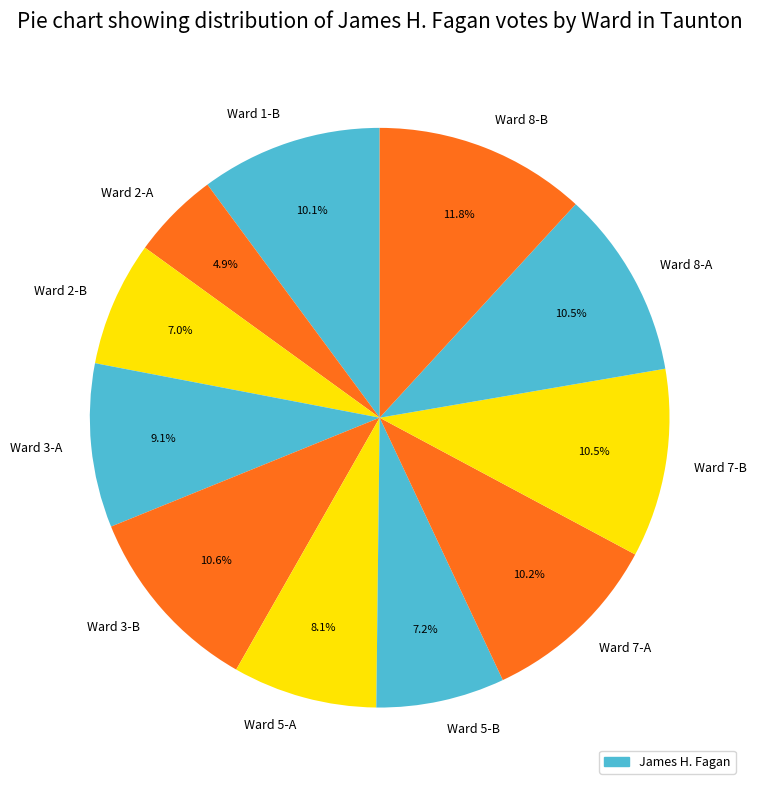

Is the sum of Ward 3-A and Ward 7-A greater than half?

No